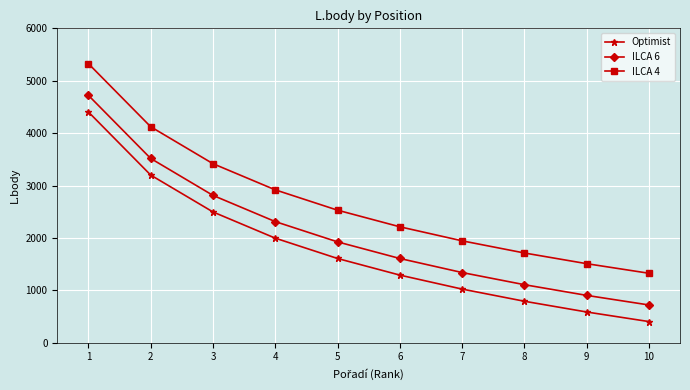

How many data points in ILCA 4 are less than 2530?

5